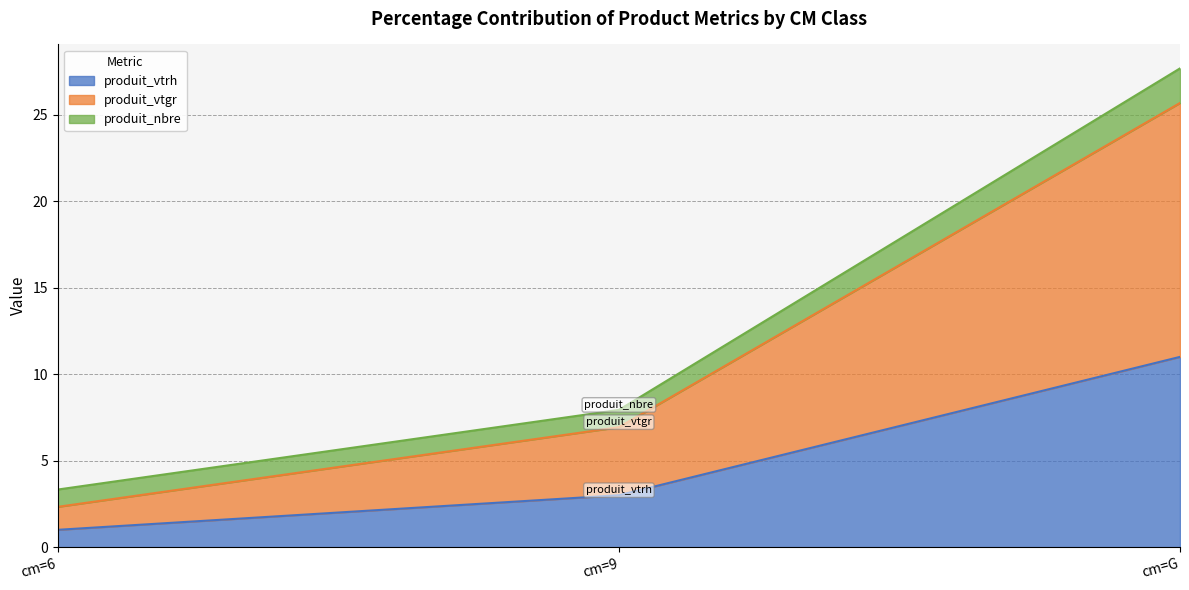

The value of produit_vtrh at cm=G is 6.5. True or false?

False